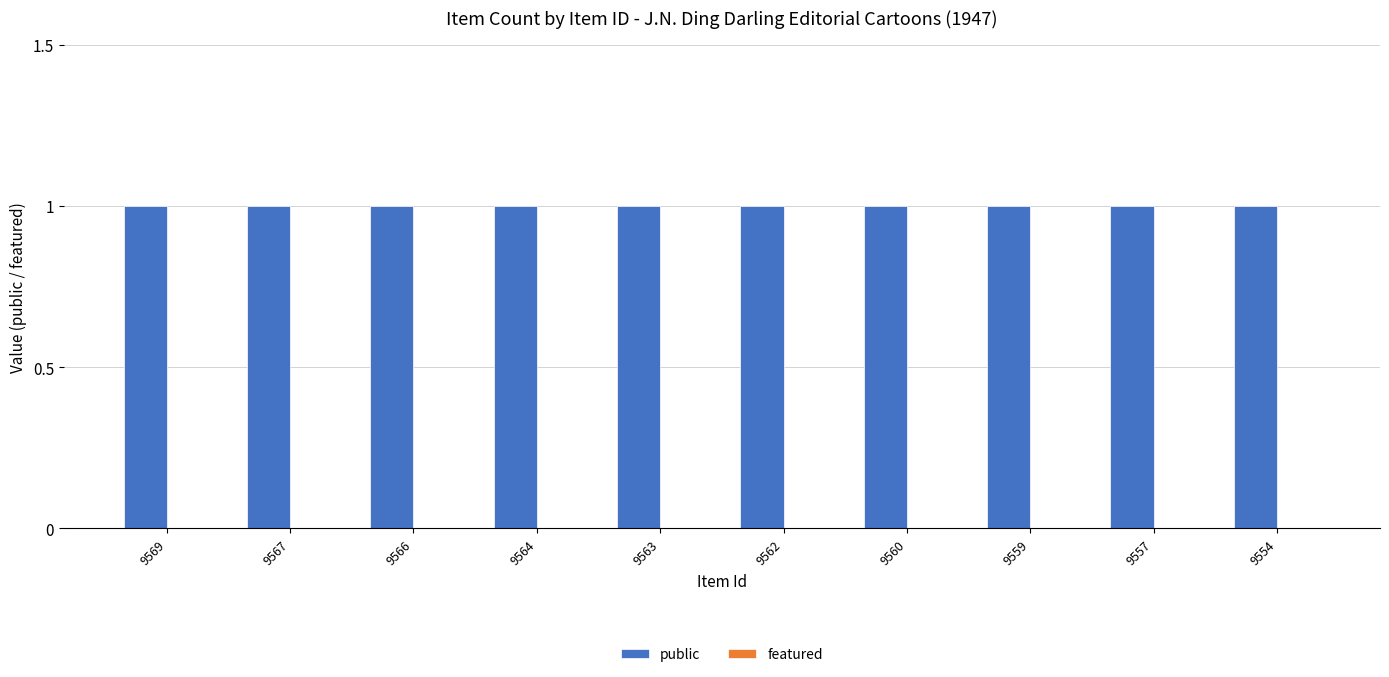

Reading left to right, transcribe all the data shown in this chart.

public: 1	1	1	1	1	1	1	1	1	1
featured: 0	0	0	0	0	0	0	0	0	0